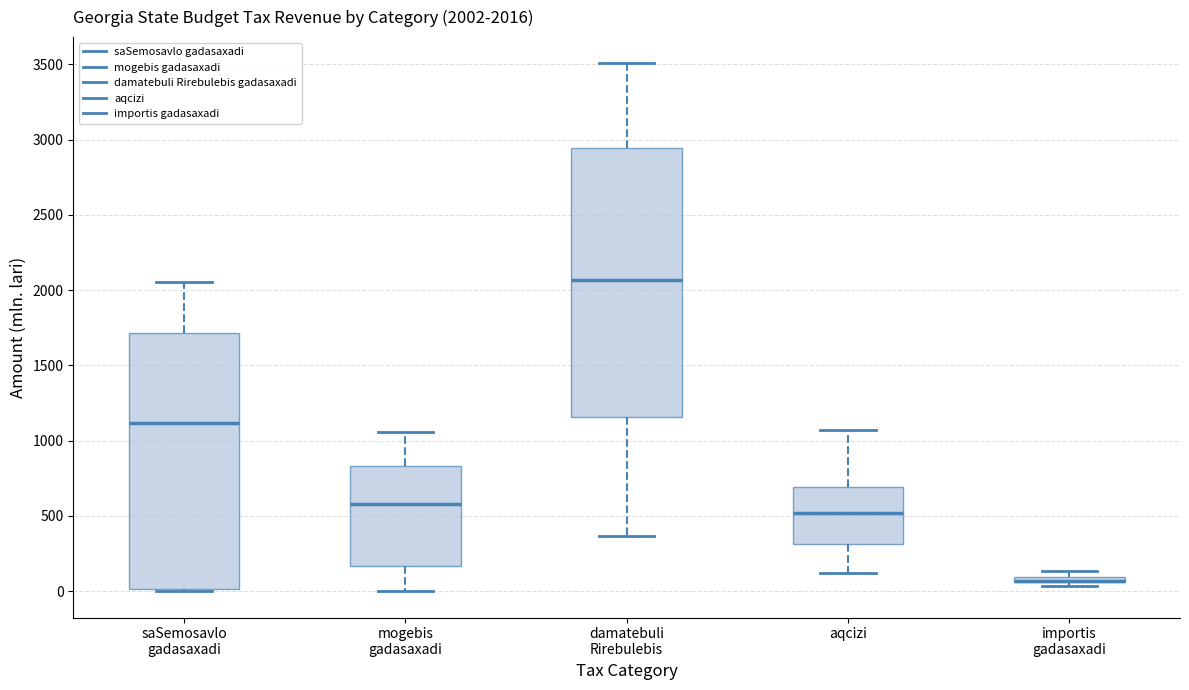

Comparing the boxes themselves (not the whiskers), which one is the tallest?

damatebuli Rirebulebis